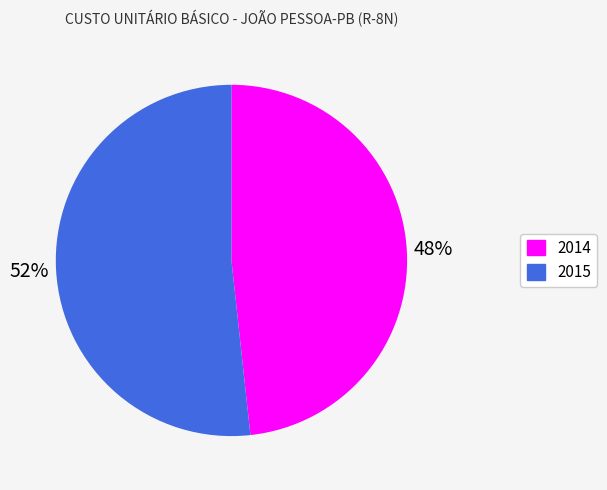

True or false: 2015 accounts for 60% of the total.

False